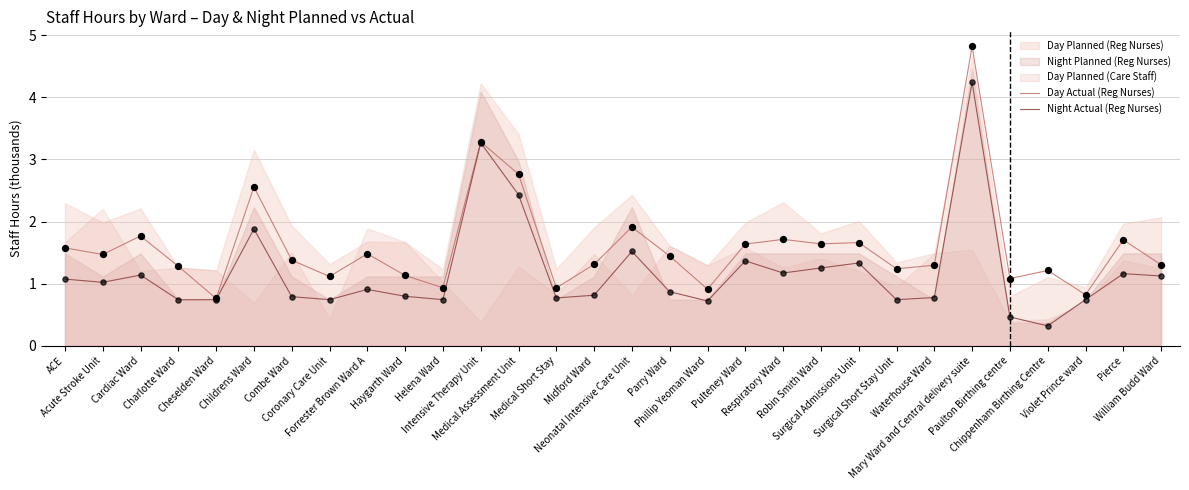

What is the minimum value for Day Actual (Reg Nurses)?

0.8